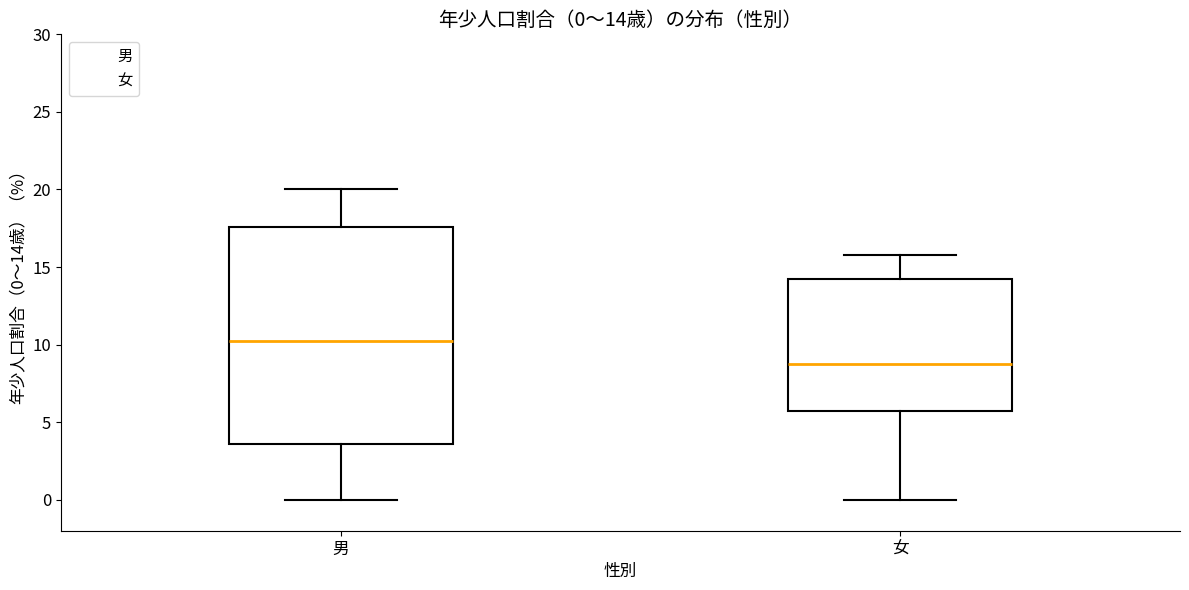

Which box has the highest median line?

男